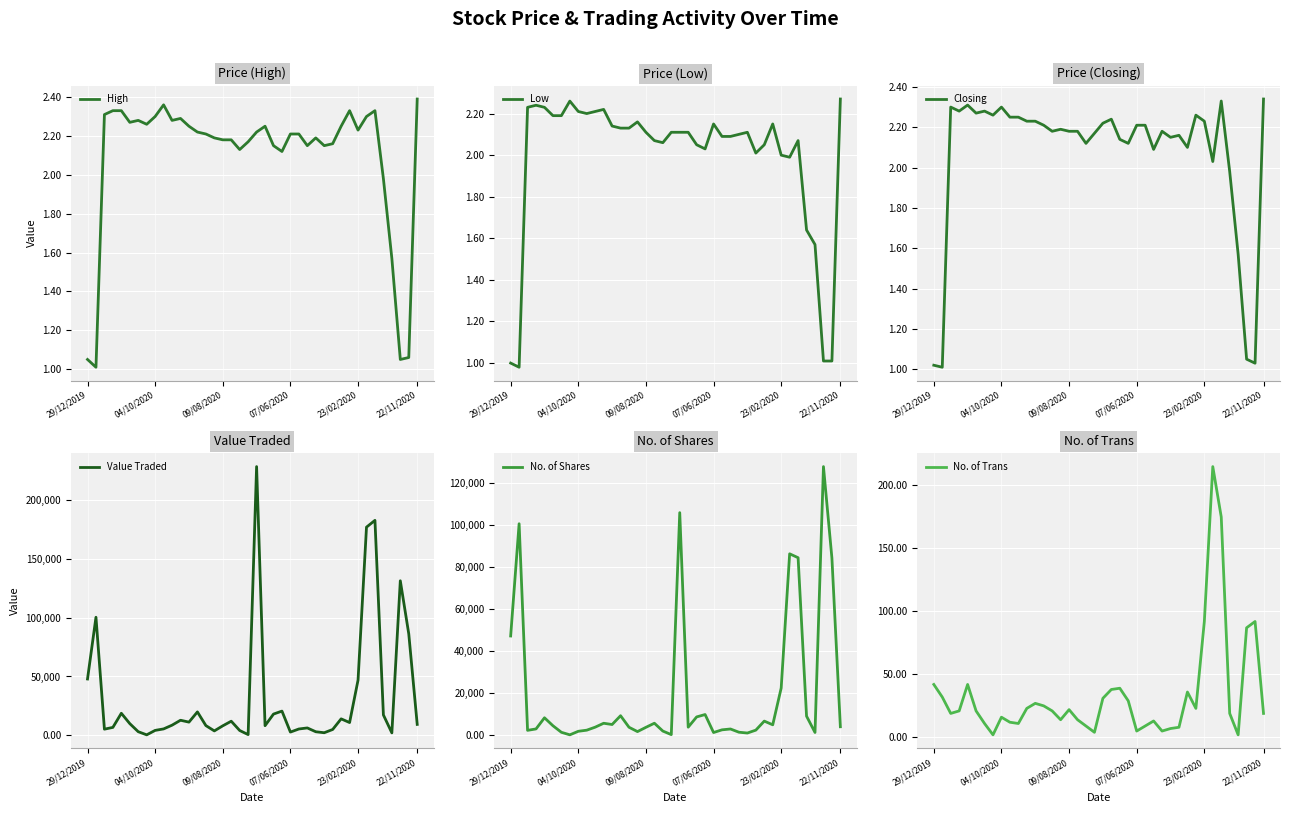

True or false: High has a value of 2.4 at 22/11/2020.

True